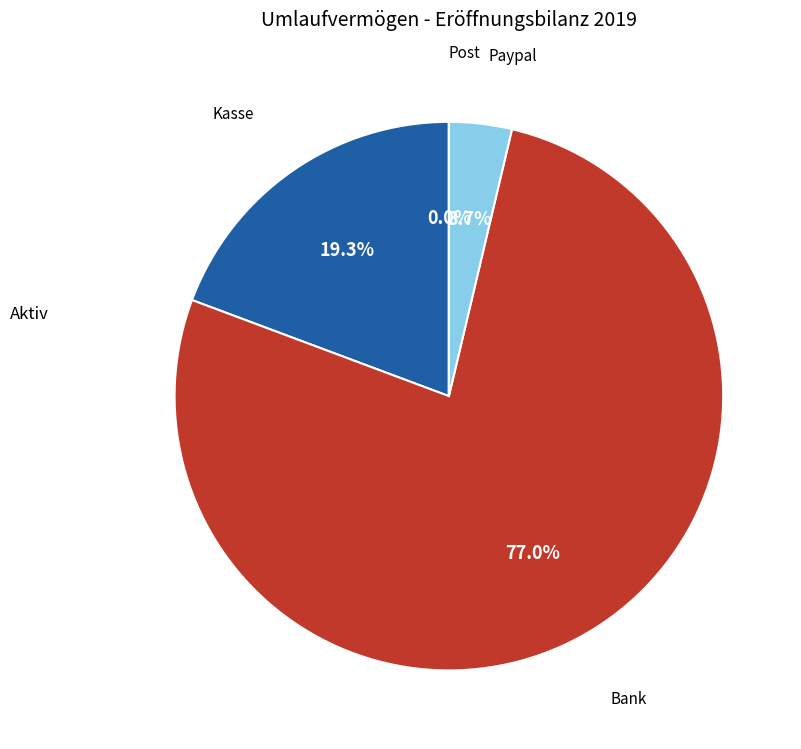

Rank the categories by value from highest to lowest.

Bank, Kasse, Paypal, Post